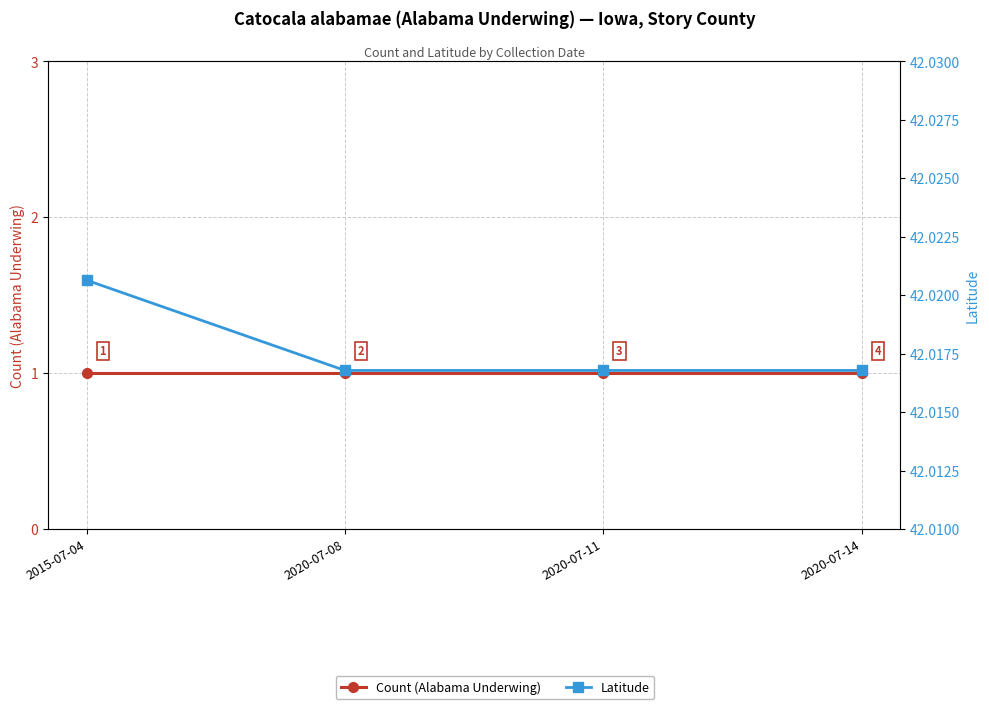

Is it true that Latitude equals 42.0 at 2015-07-04?

True